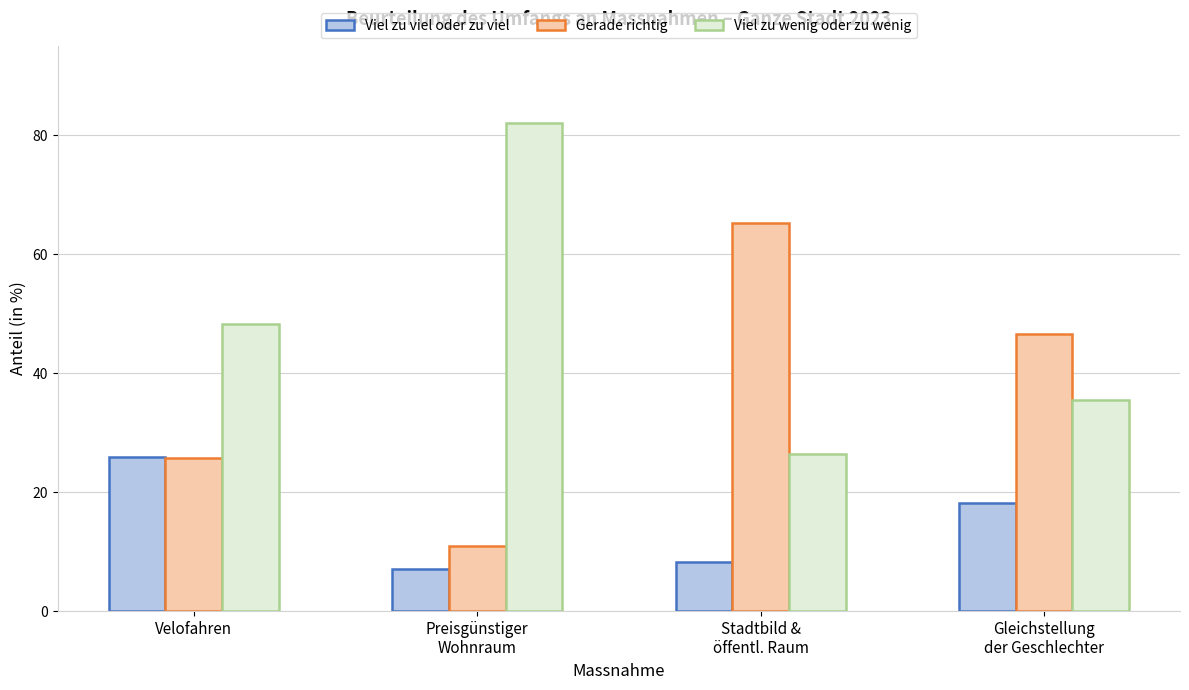

How many data points in Viel zu viel oder zu viel are less than 18?

2